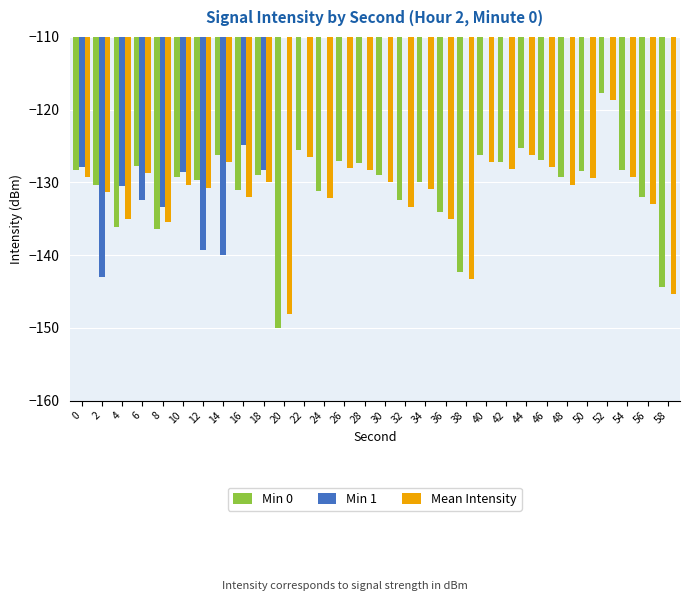

What is the difference between the Min 0 values at 14 and 2?

4.1